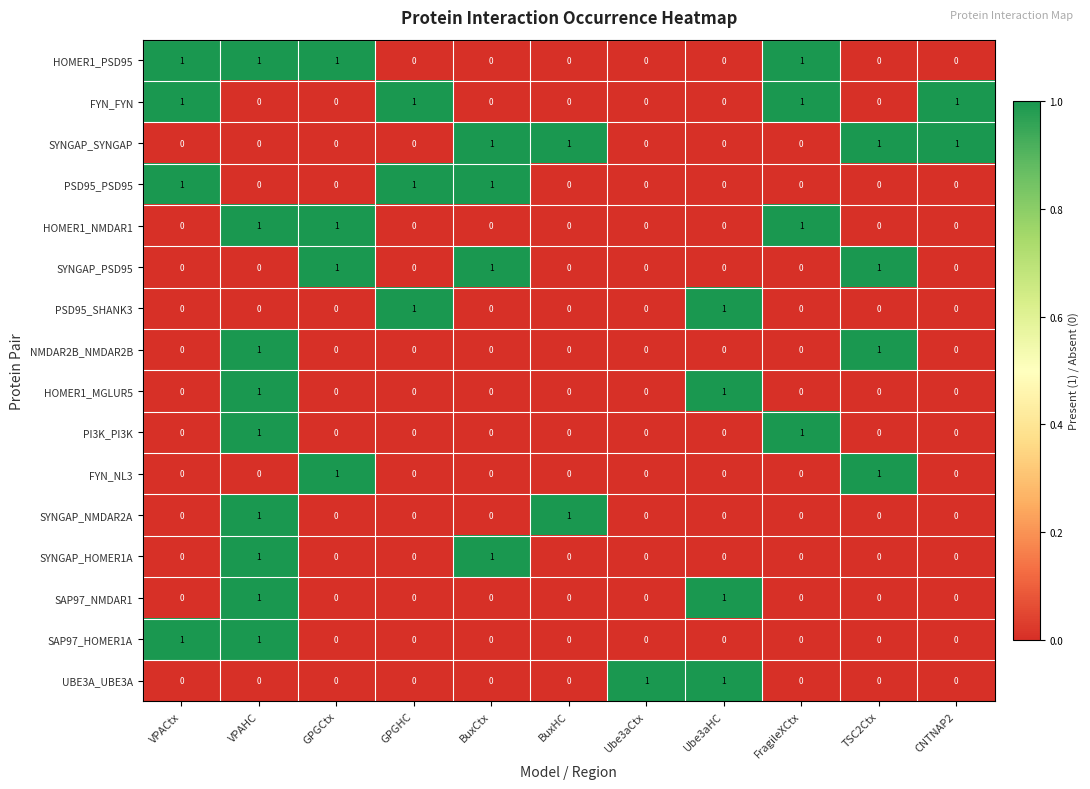

How many SYNGAP_SYNGAP values are between 0 and 1?

11